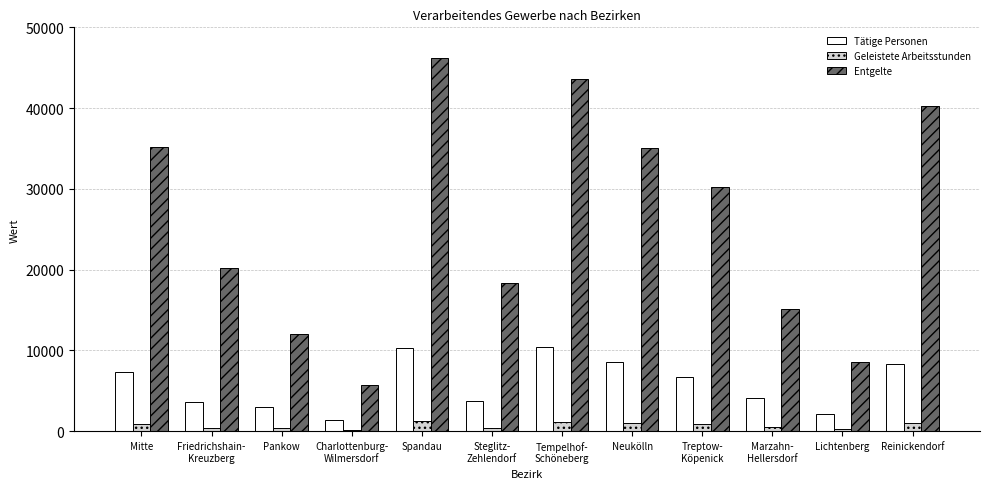

Which series has the largest total across all categories?

Entgelte